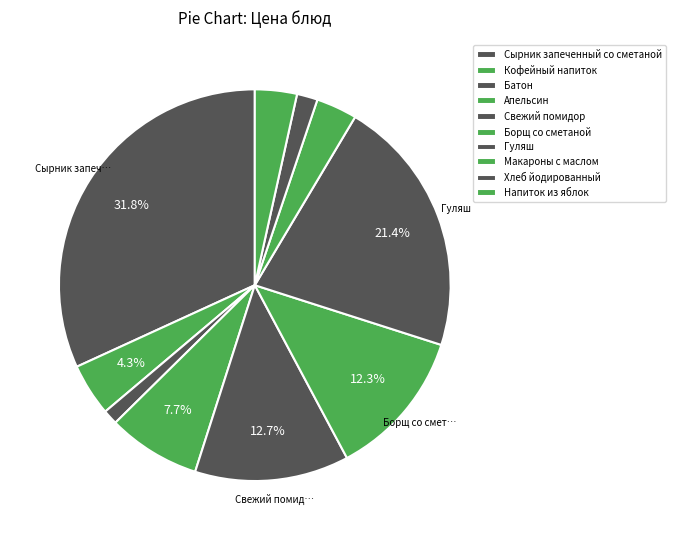

What percentage is the Хлеб йодированный slice, to the nearest percent?

2%